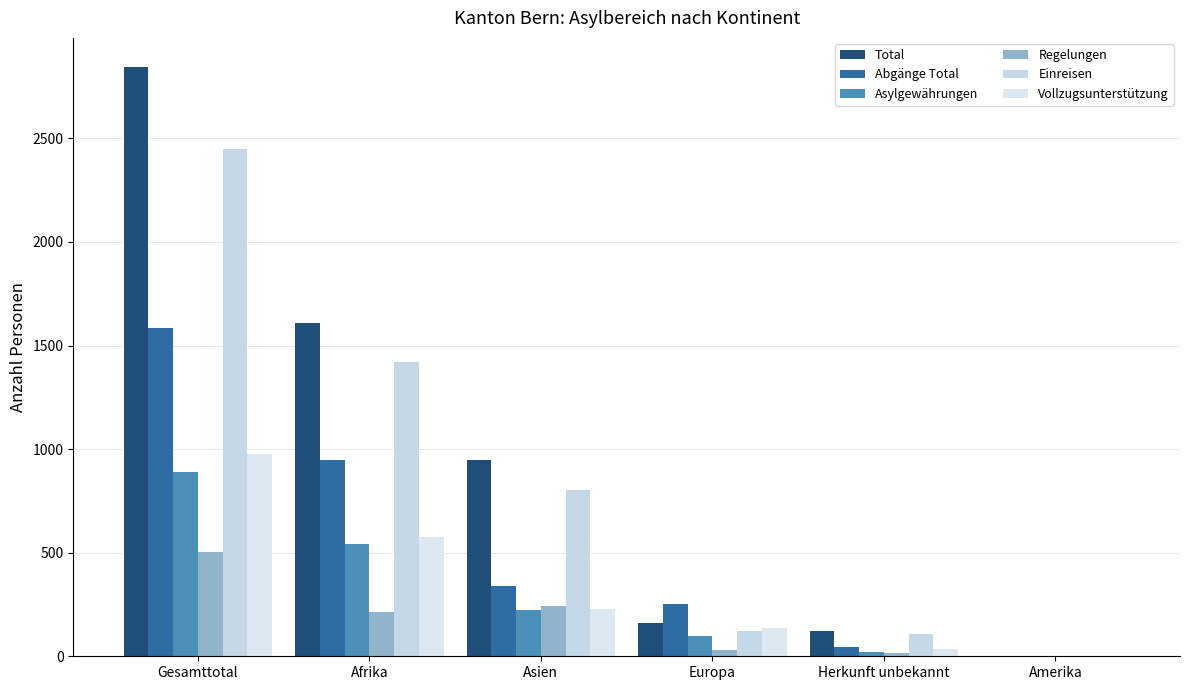

What is the average value of the Total series?

948